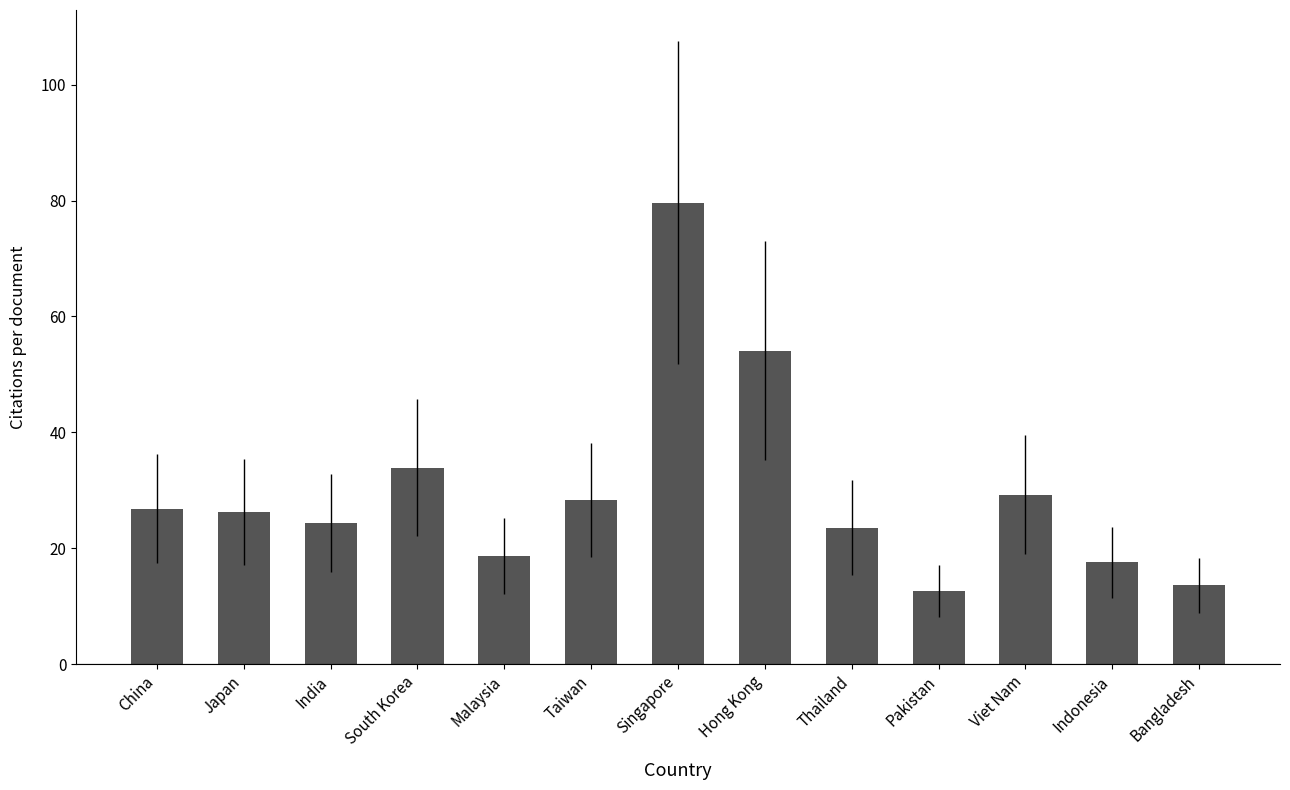

Approximately how many times larger is the value at Malaysia compared to Japan?

0.7